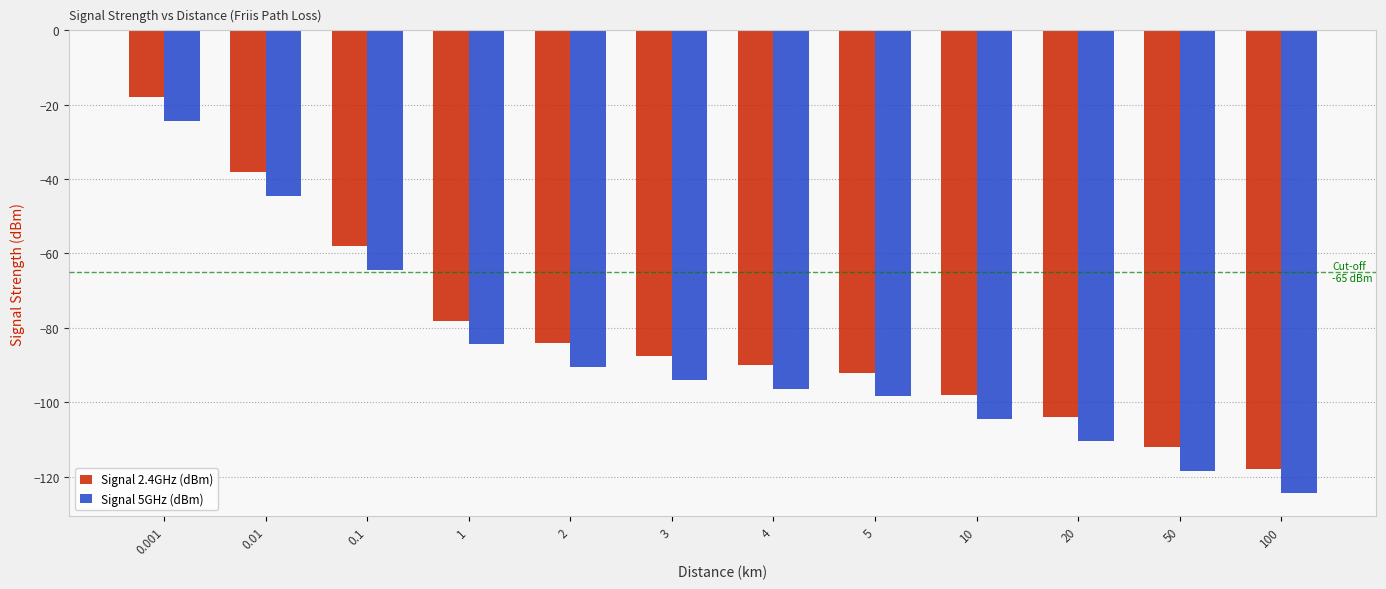

What position from the right is 100?

1